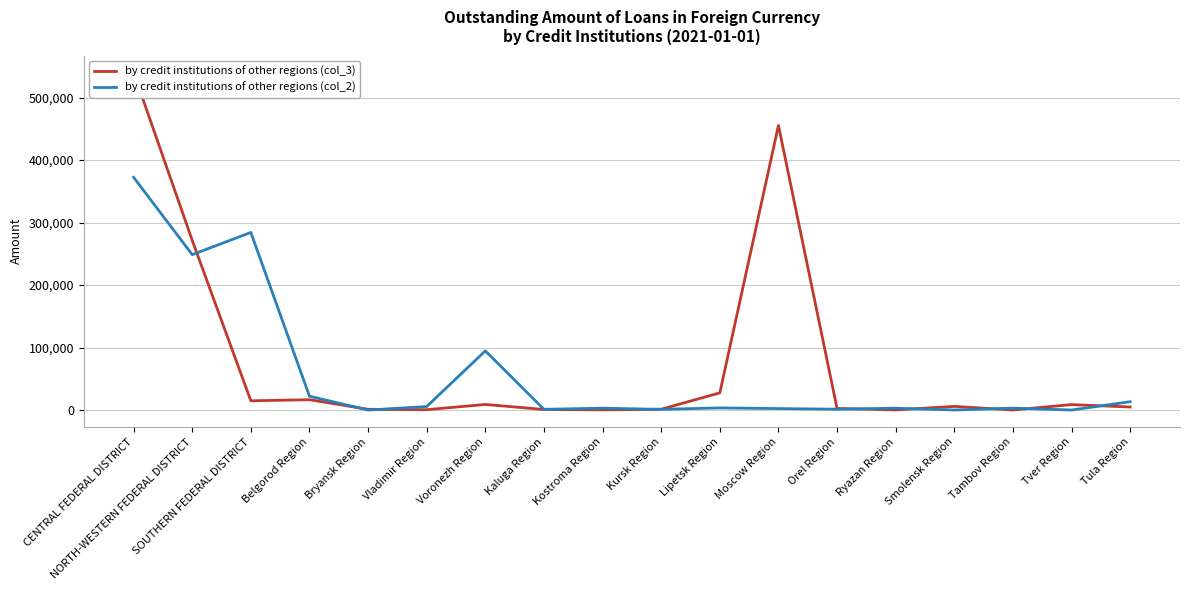

What is the difference between the by credit institutions of other regions (col_2) values at Lipetsk Region and Kaluga Region?

2207